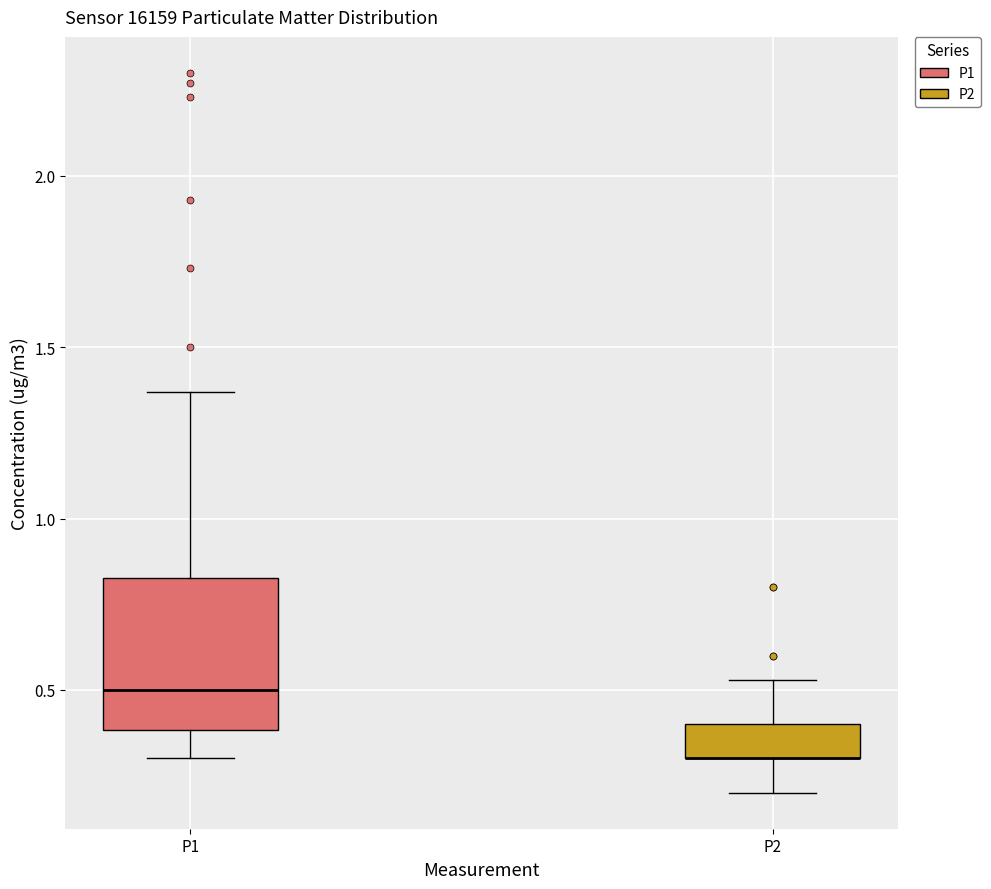

Reading left to right, transcribe this box plot: for each box, give where its median line is, the range the box spans, and where its two whiskers end, as read against the y-axis. The values are not printed on the chart, so give them approximately, as read against the axis.

P1: median 0.50, box 0.40 to 0.85, whiskers 0.30 to 1.35
P2: median 0.30 (drawn on the box's lower edge), box 0.30 to 0.40, whiskers 0.20 to 0.55